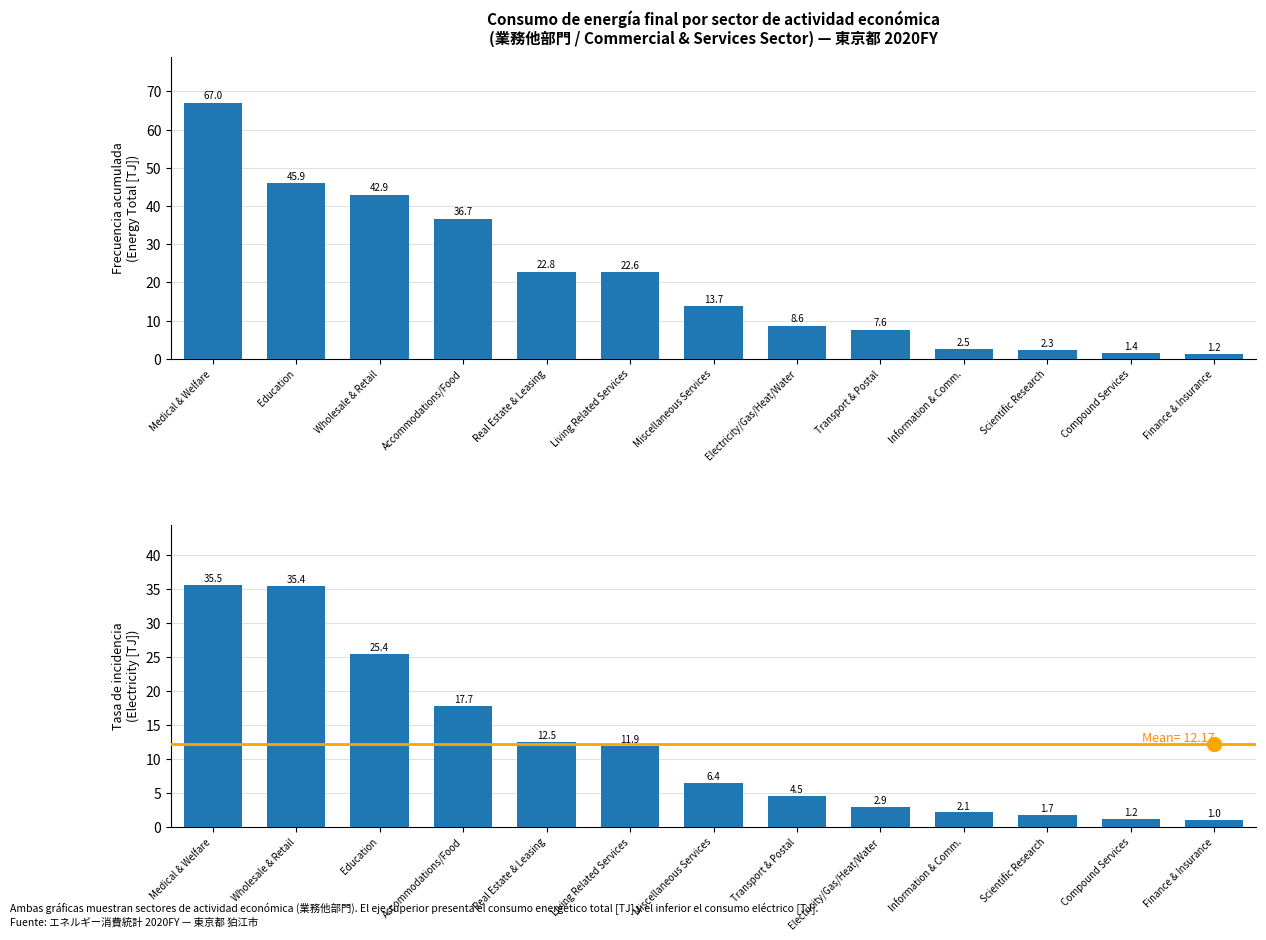

Which series has the largest total across all categories?

Total